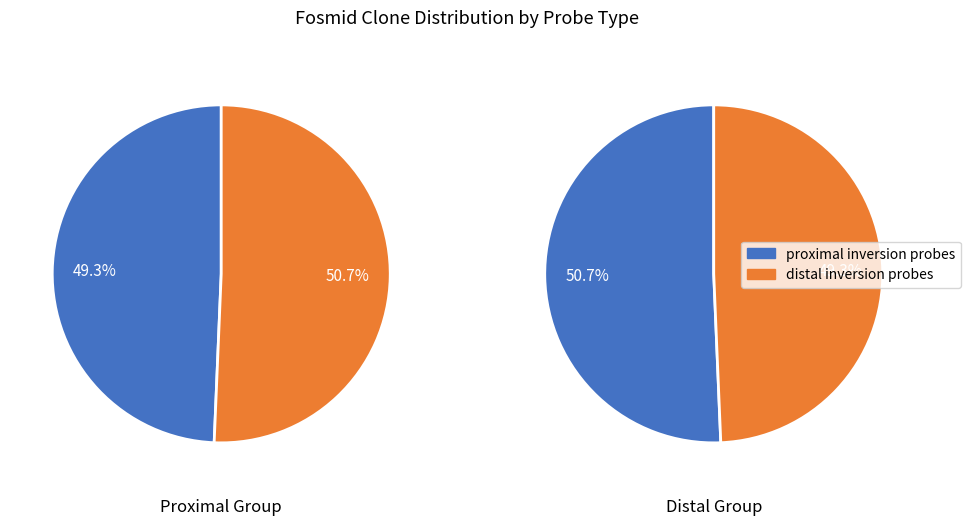

The distal inversion probes slice represents 24% of the pie. True or false?

False